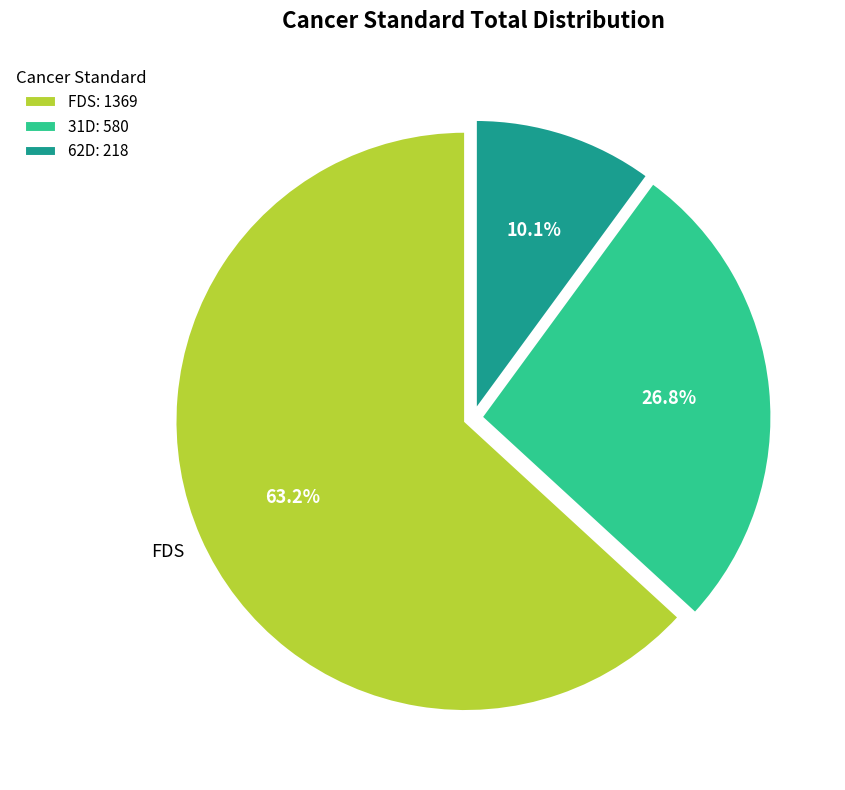

Does FDS represent more than half of the total?

Yes